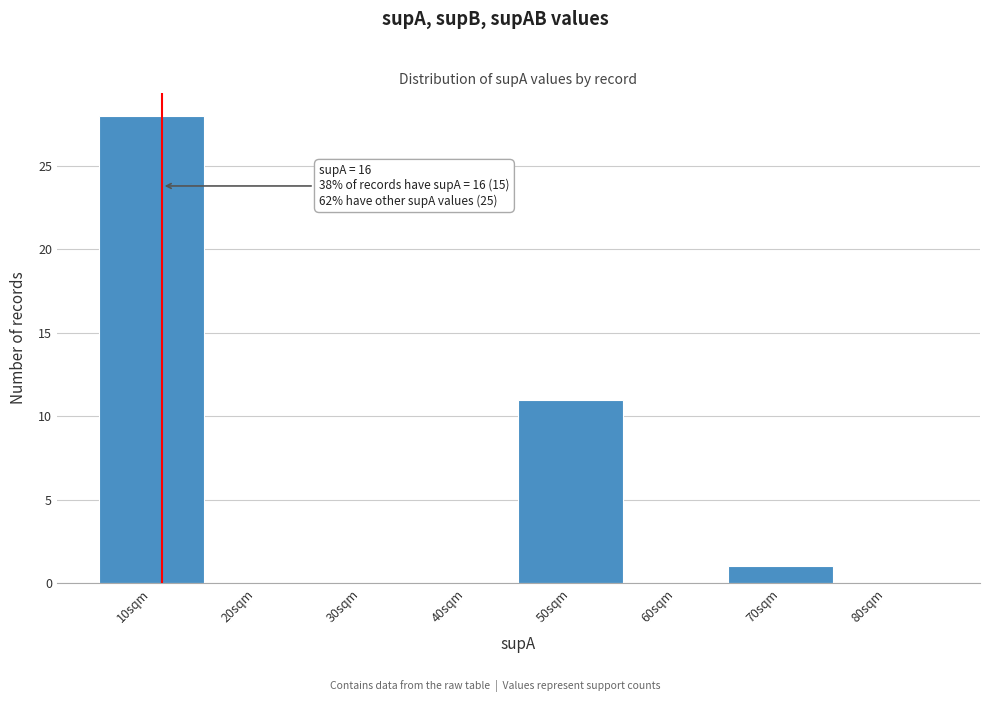

Reading left to right, list all the values displayed in this chart.

10sqm=28	20sqm=0	30sqm=0	40sqm=0	50sqm=11	60sqm=0	70sqm=1	80sqm=0